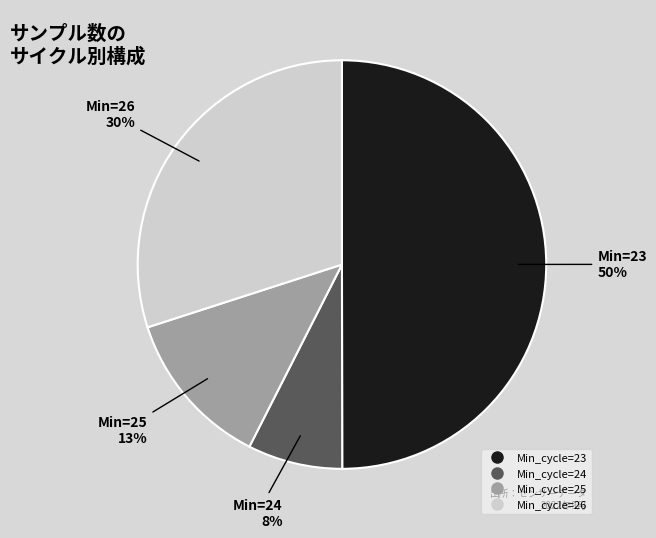

To the nearest percent, what is the difference between the largest and smallest slice percentages?

42%